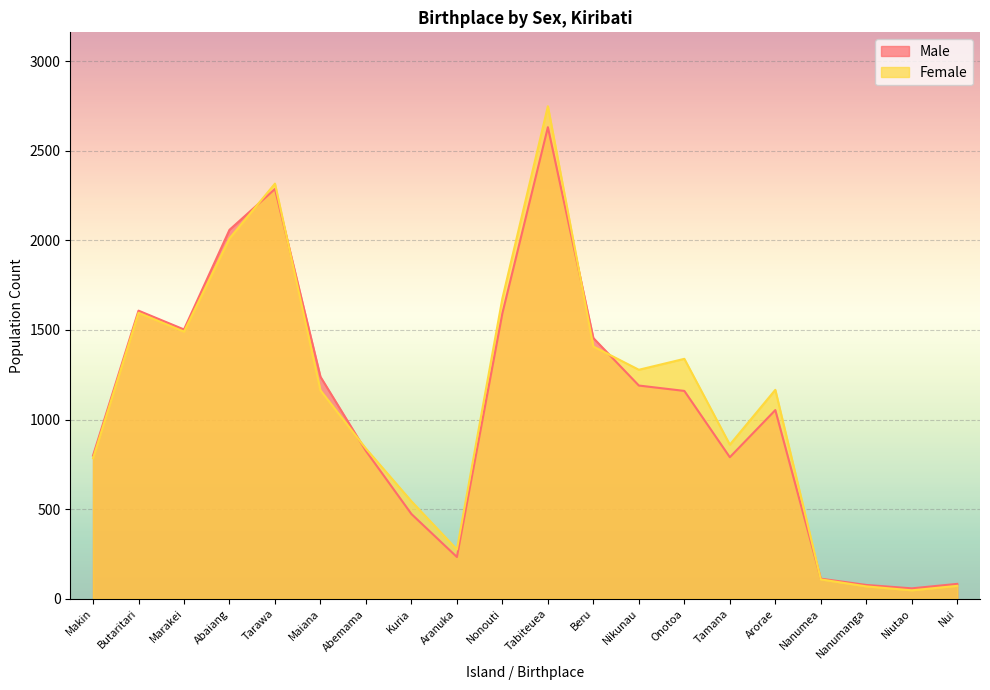

The Male series shows 58 at Niutao. True or false?

True